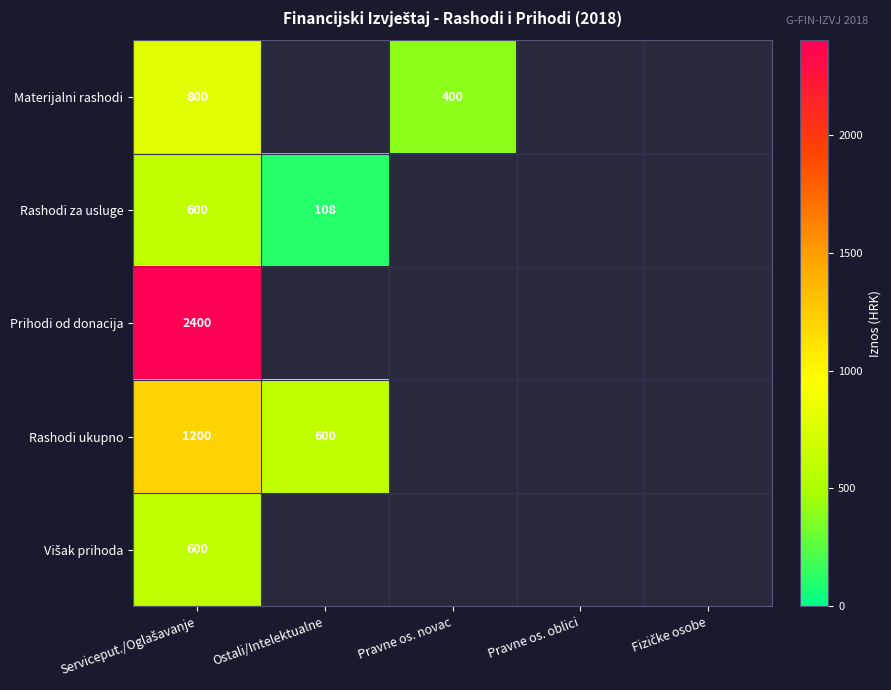

At which category is the sum across all series the highest?

Serviceput./Oglašavanje